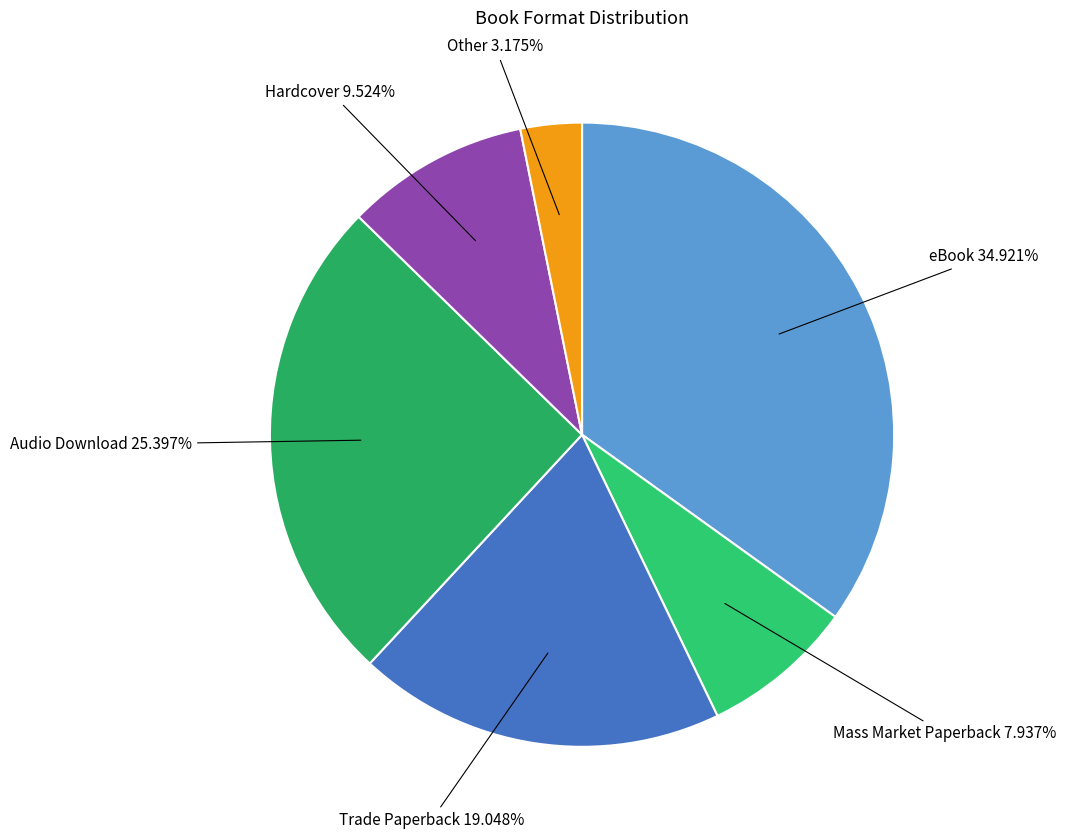

Is it true that Audio Download is 35% of the pie?

False